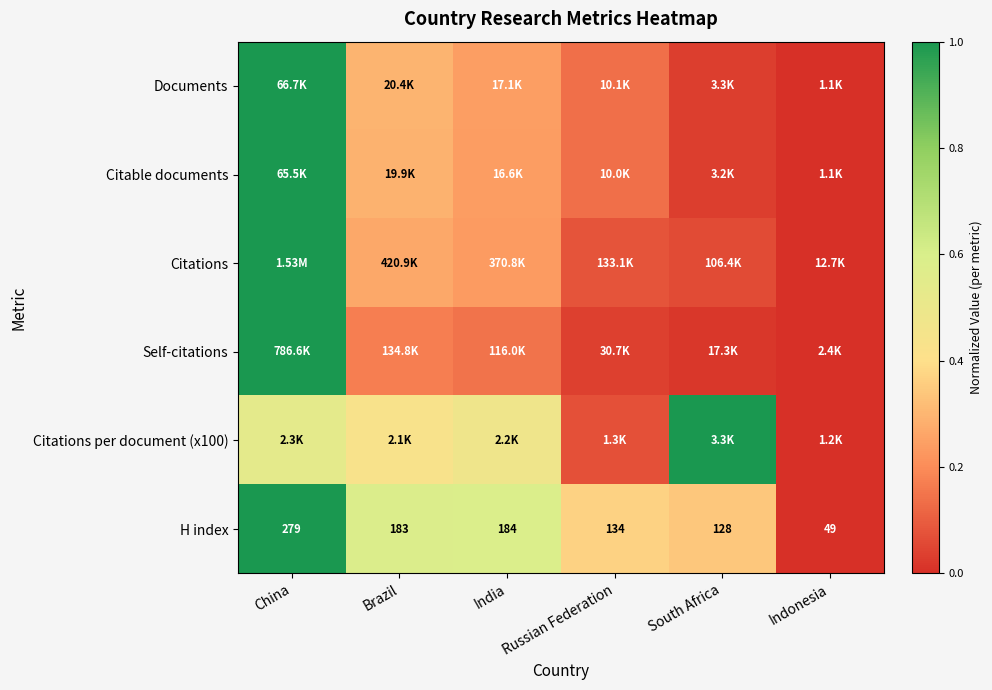

How many data points in H index are less than 183?

3